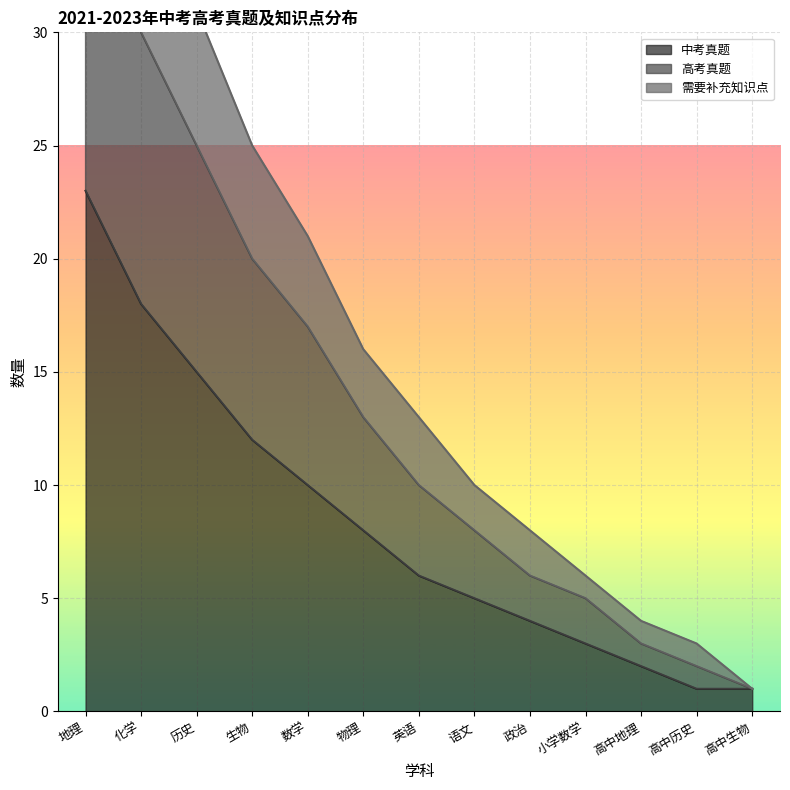

What is the average value of the 需要补充知识点 series?

14